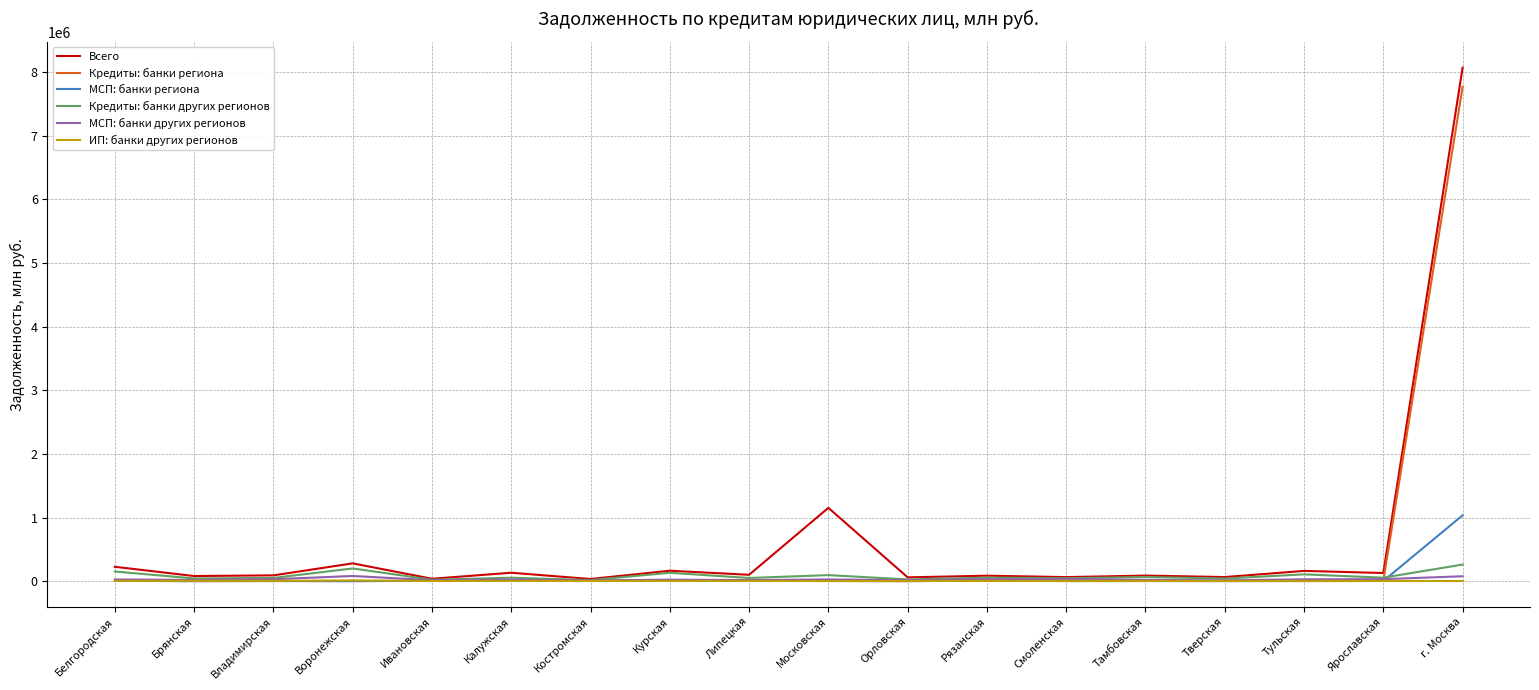

Count the number of categories in the chart.

18